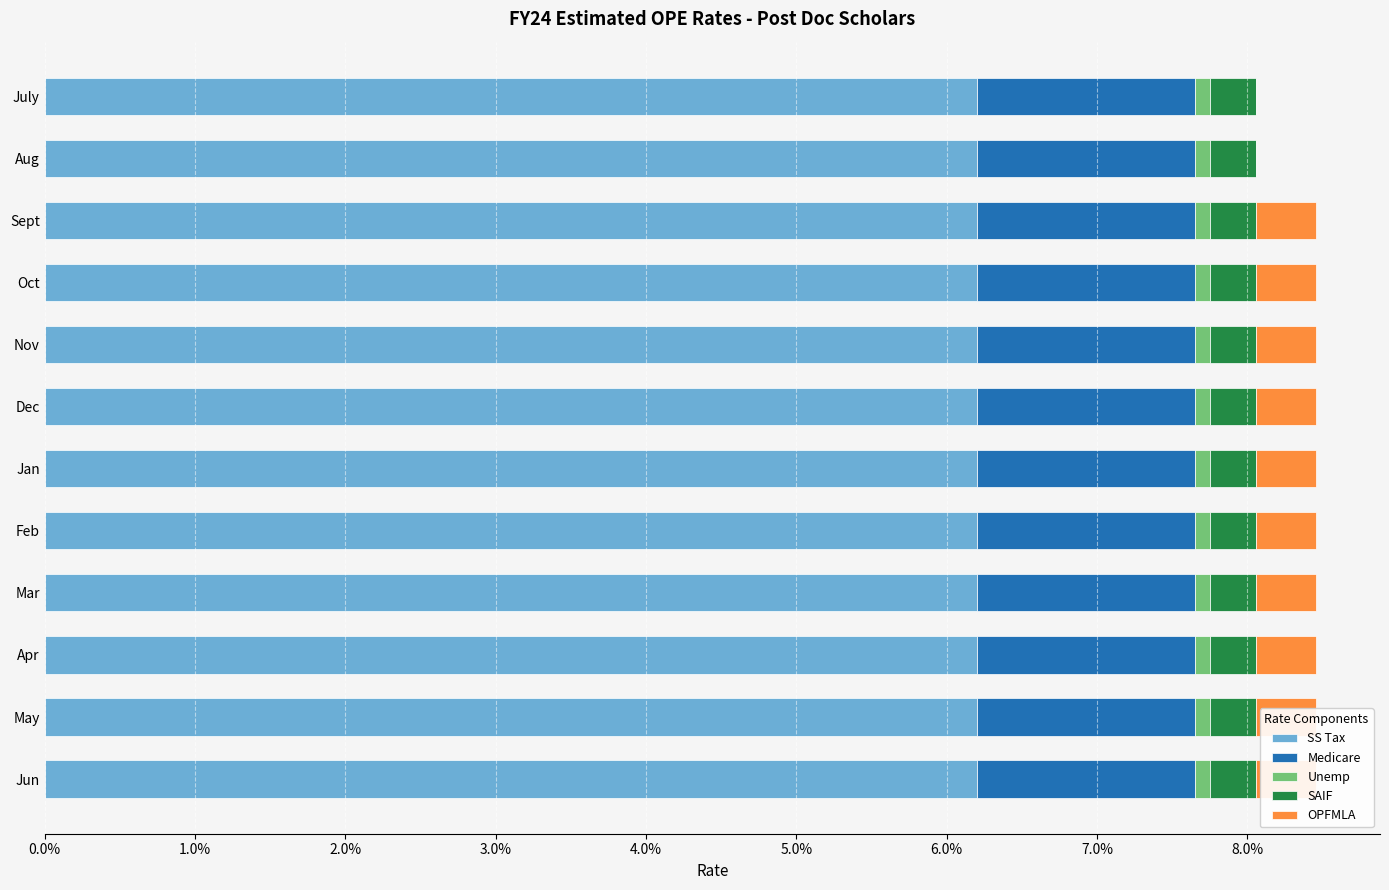

Reading left to right, transcribe all the data shown in this chart.

SS Tax: 0.6	0.6	0.6	0.6	0.6	0.6	0.6	0.6	0.6	0.6	0.6	0.6
Medicare: 0.6	0.6	0.6	0.6	0.6	0.6	0.6	0.6	0.6	0.6	0.6	0.6
Unemp: 0.6	0.6	0.6	0.6	0.6	0.6	0.6	0.6	0.6	0.6	0.6	0.6
SAIF: 0.6	0.6	0.6	0.6	0.6	0.6	0.6	0.6	0.6	0.6	0.6	0.6
OPFMLA: 0.0	0.0	0.0	0.0	0.0	0.0	0.0	0.0	0.0	0.0	0.0	0.0